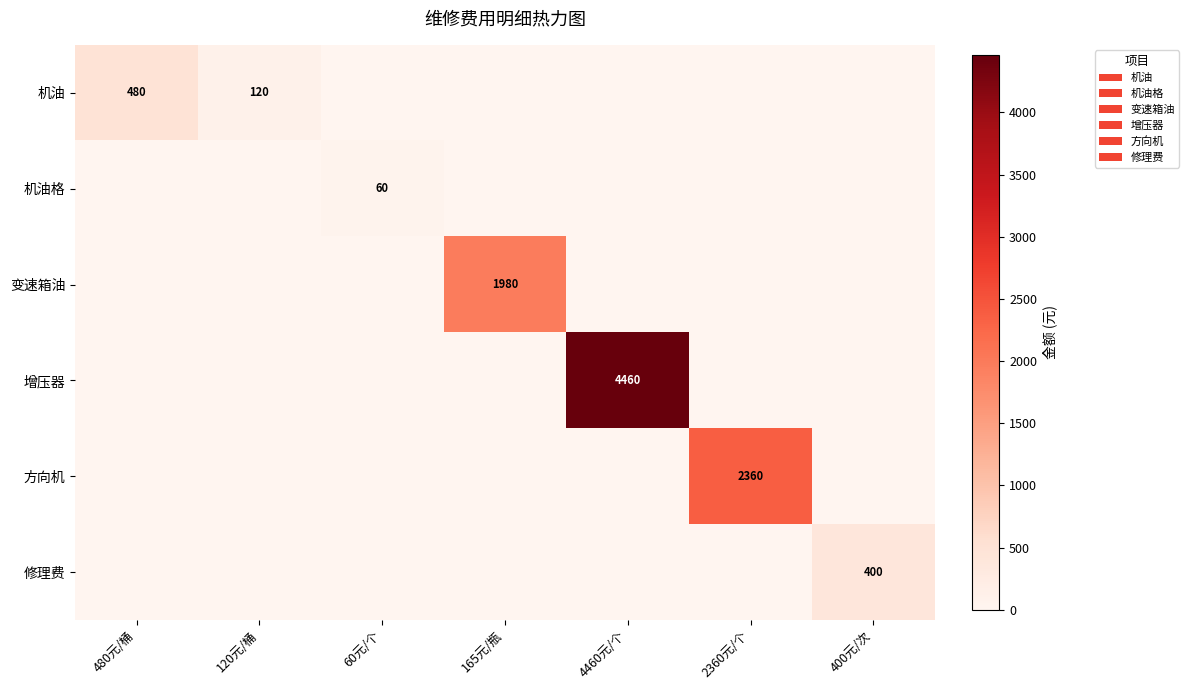

True or false: 增压器 has a value of 4460 at 4460元/个.

True